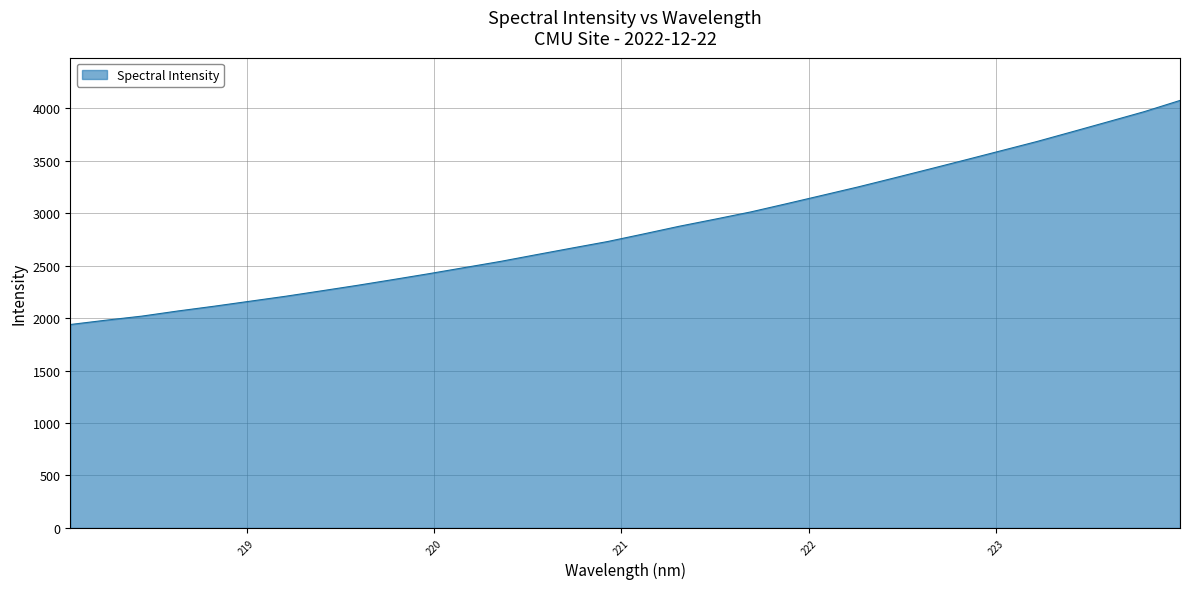

What is the difference between the maximum and minimum values?

2135.1